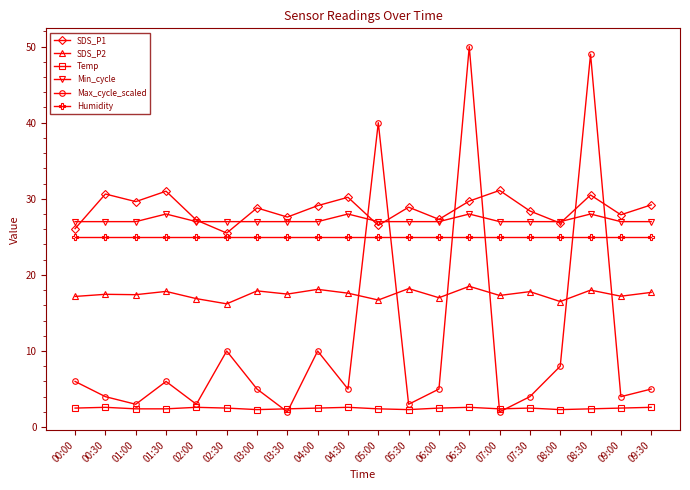

Rank the series by their maximum value, from lowest to highest.

Temp, SDS_P2, Humidity, Min_cycle, SDS_P1, Max_cycle_scaled